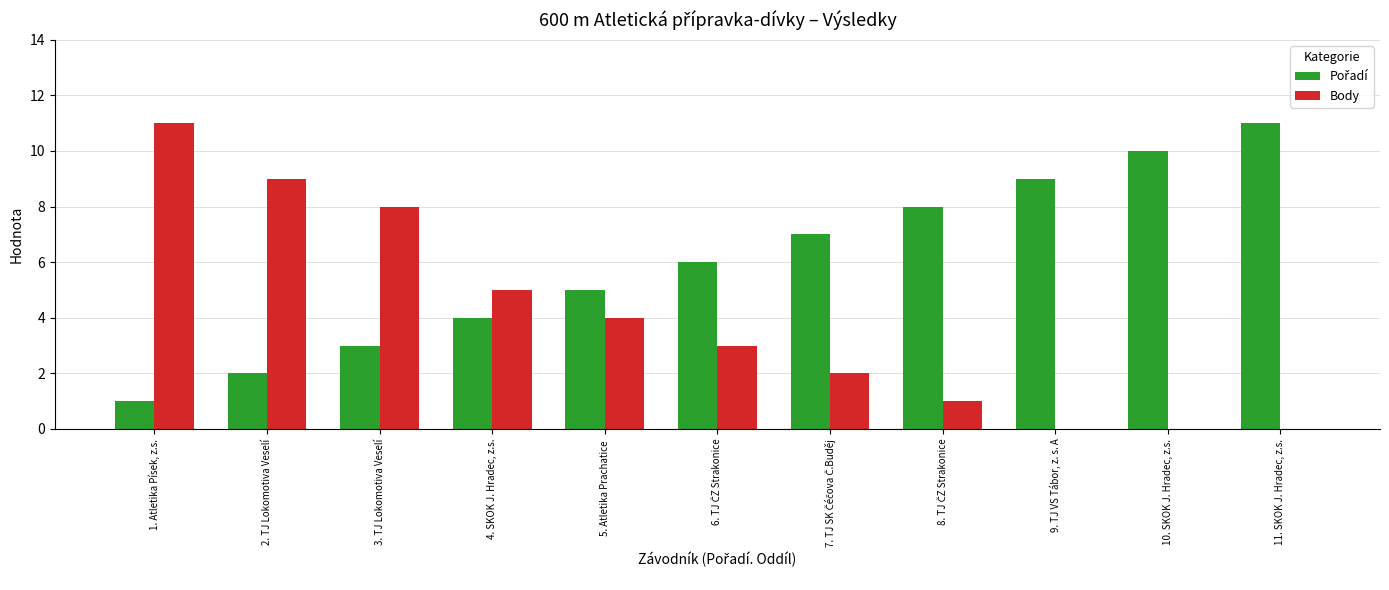

The Body series shows -4 at 11. SKOK J. Hradec, z.s.. True or false?

False